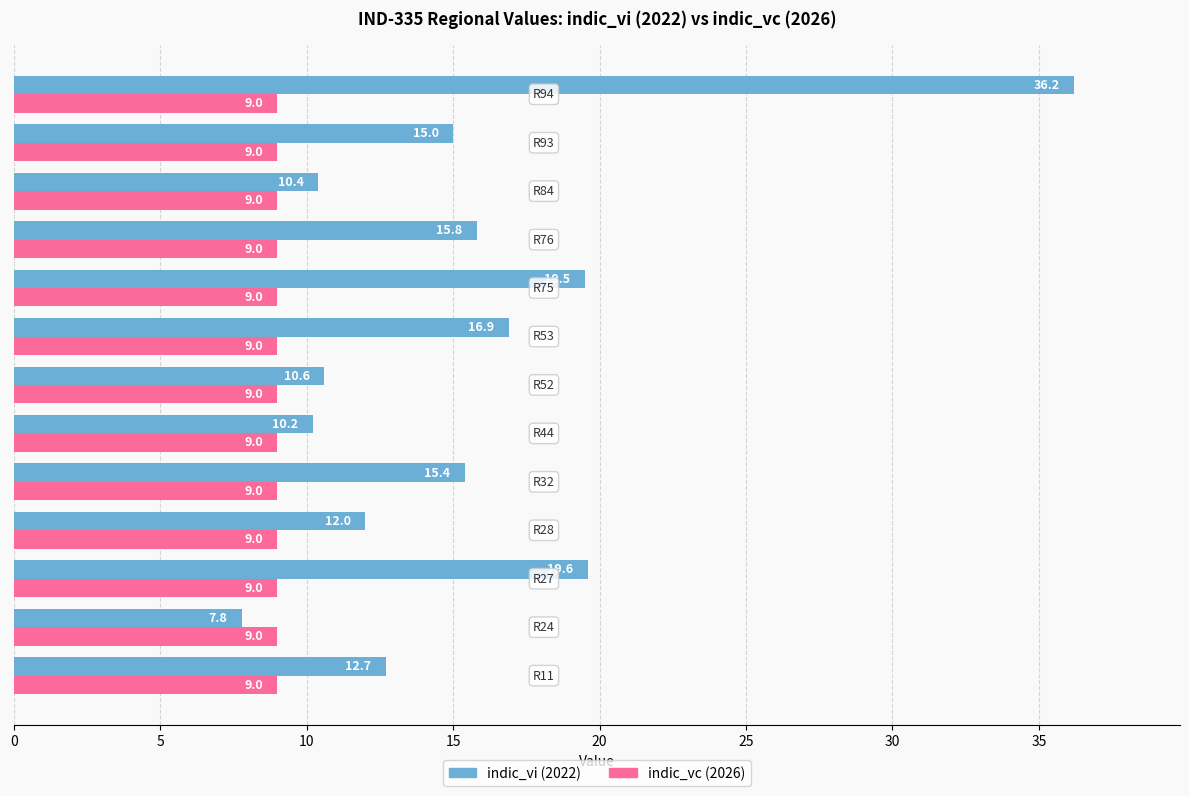

At how many categories does at least one series exceed 14?

7